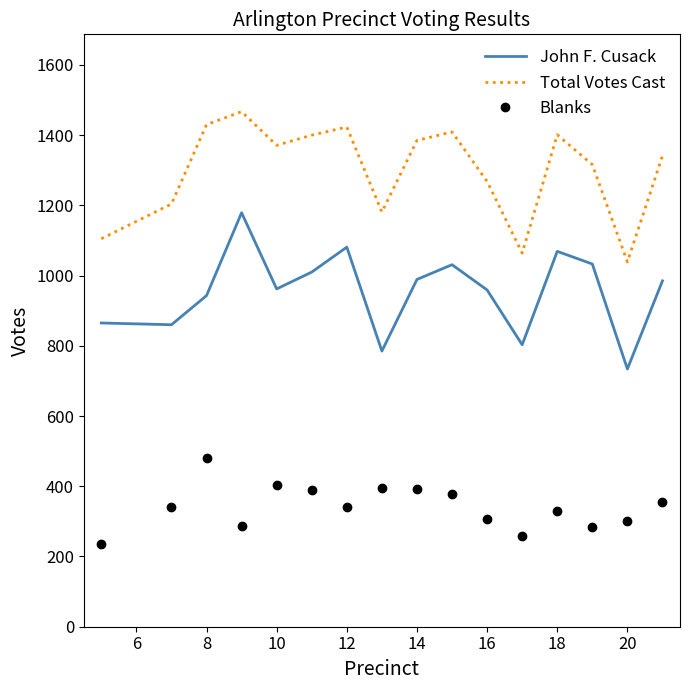

Rank the series by their average value, from lowest to highest.

Blanks, John F. Cusack, Total Votes Cast